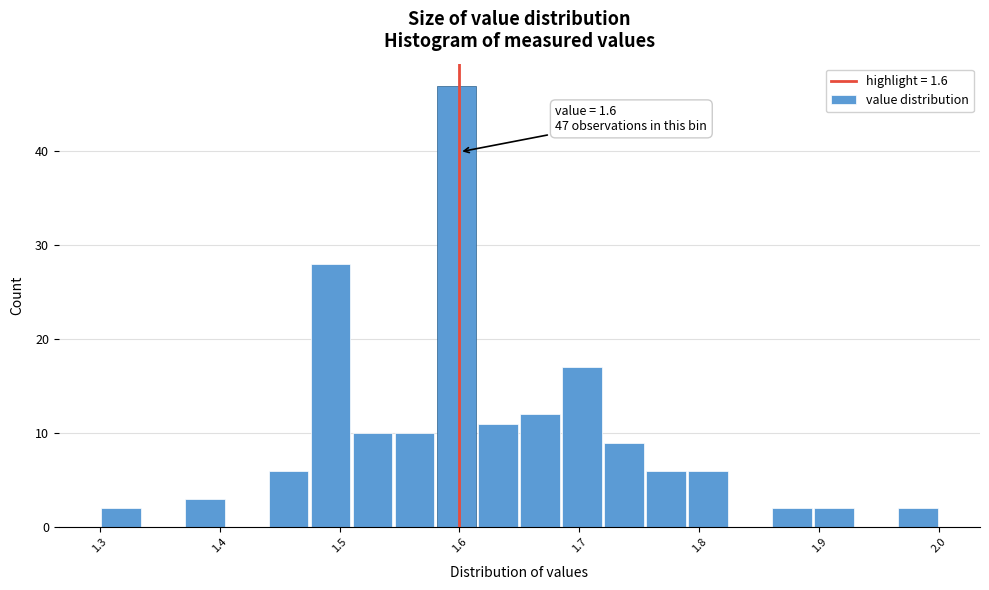

Read against the x-axis, roughly where is the centre of the tallest bar?

1.60